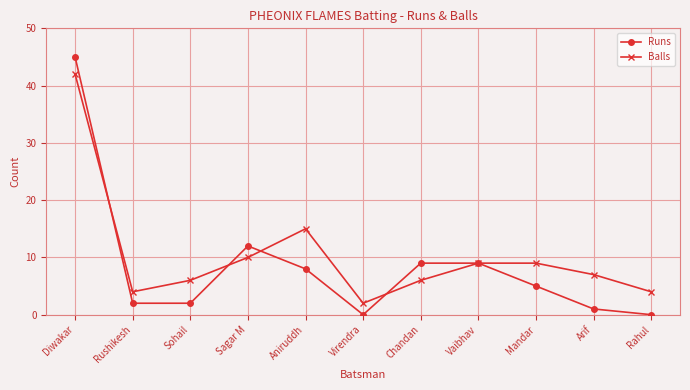

Which series has the largest range (max minus min)?

Runs